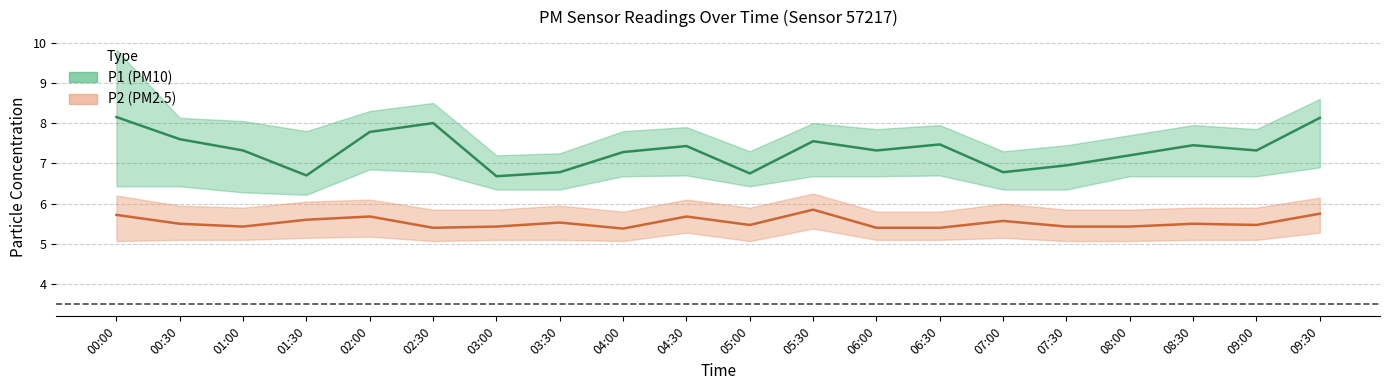

Reading left to right, what are all the values shown in this chart?

P1 (PM10): 8.2	7.6	7.3	6.7	7.8	8.0	6.7	6.8	7.3	7.4	6.8	7.5	7.3	7.5	6.8	7.0	7.2	7.5	7.3	8.1
P2 (PM2.5): 5.7	5.5	5.4	5.6	5.7	5.4	5.4	5.5	5.4	5.7	5.5	5.8	5.4	5.4	5.6	5.4	5.4	5.5	5.5	5.8